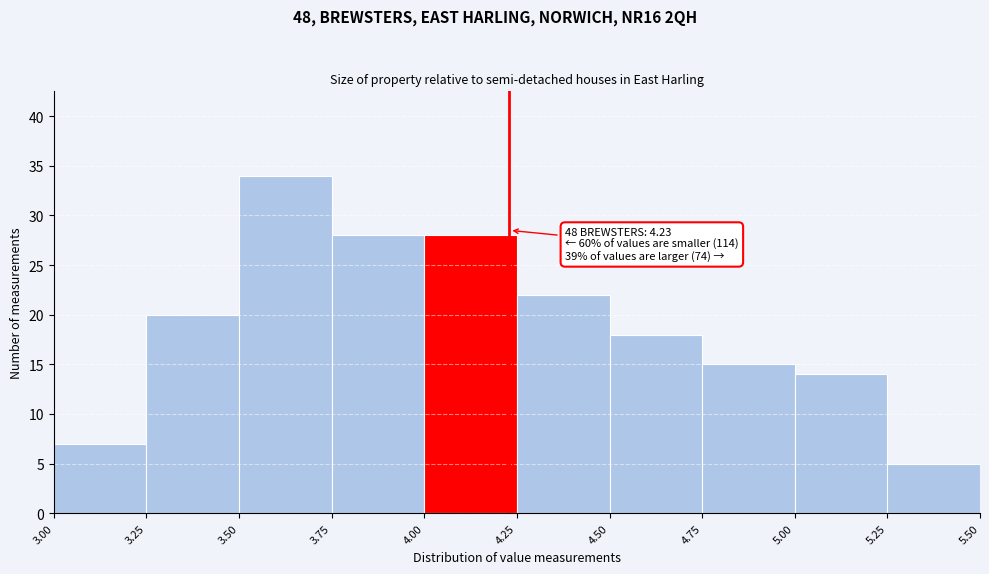

Which range on the x-axis has the tallest bar?

3.50 to 3.75